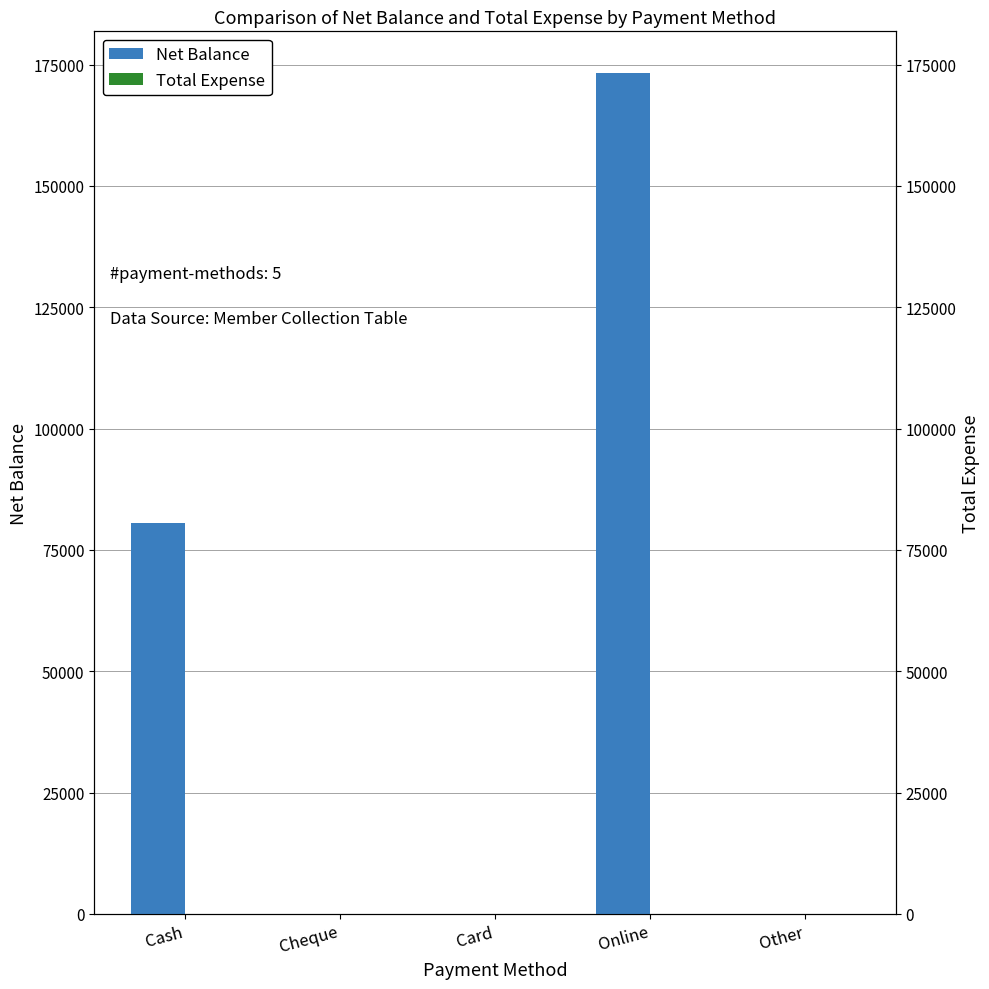

Is the value of Net Balance at Online greater than the value of Total Expense at Cheque?

Yes